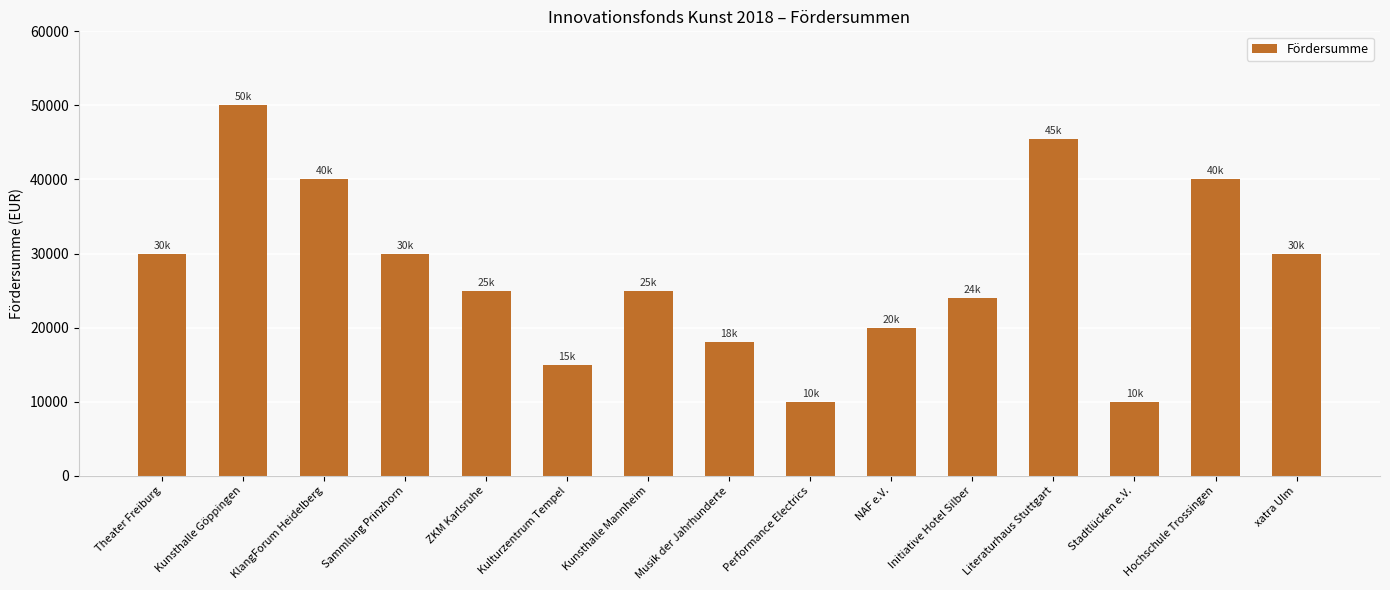

What is the average value?

27497